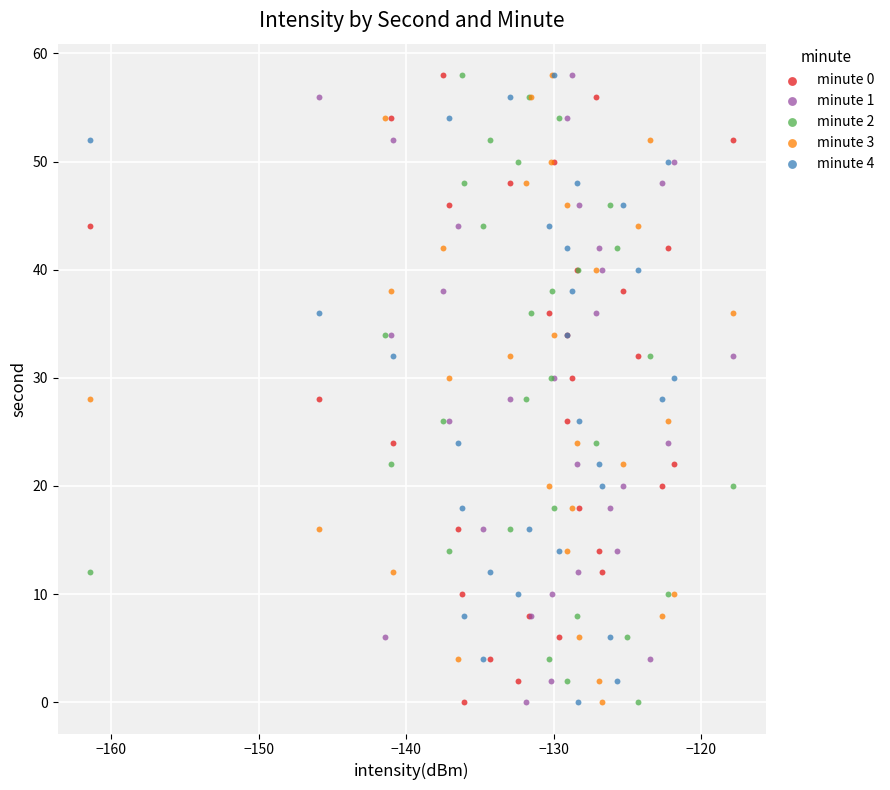

What are all the series names shown in the legend?

minute 0, minute 1, minute 2, minute 3, minute 4